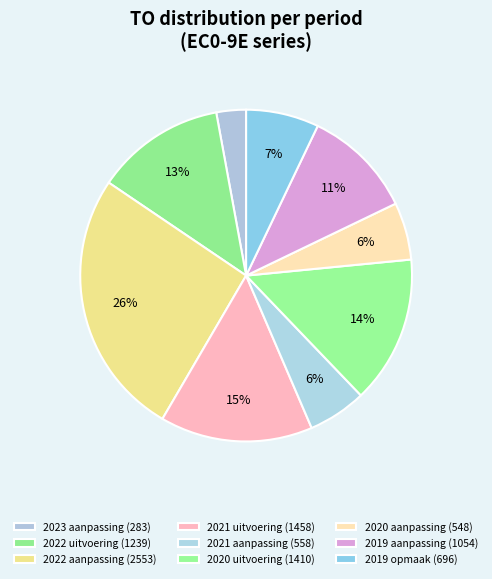

Is 2022 aanpassing the majority of the pie?

No